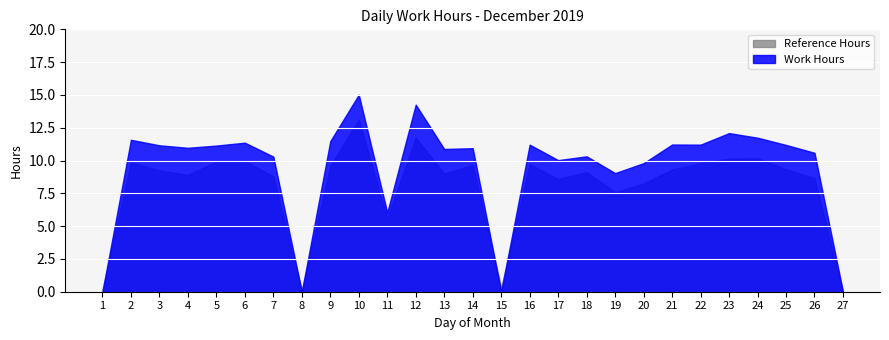

List the labels in order of value, smallest first.

1, 8, 15, 27, 11, 19, 20, 17, 7, 18, 26, 13, 14, 4, 5, 3, 25, 16, 22, 21, 6, 9, 2, 24, 23, 12, 10